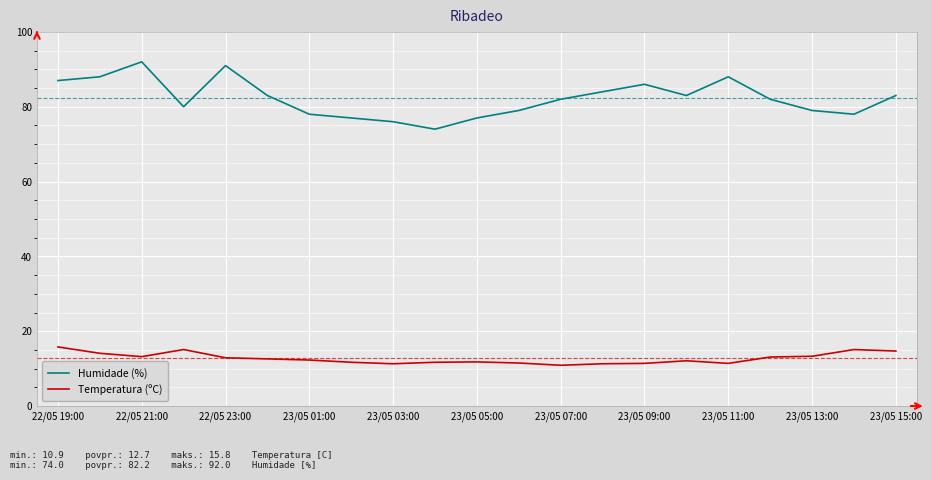

What is the maximum value for Humidade (%)?

92.0